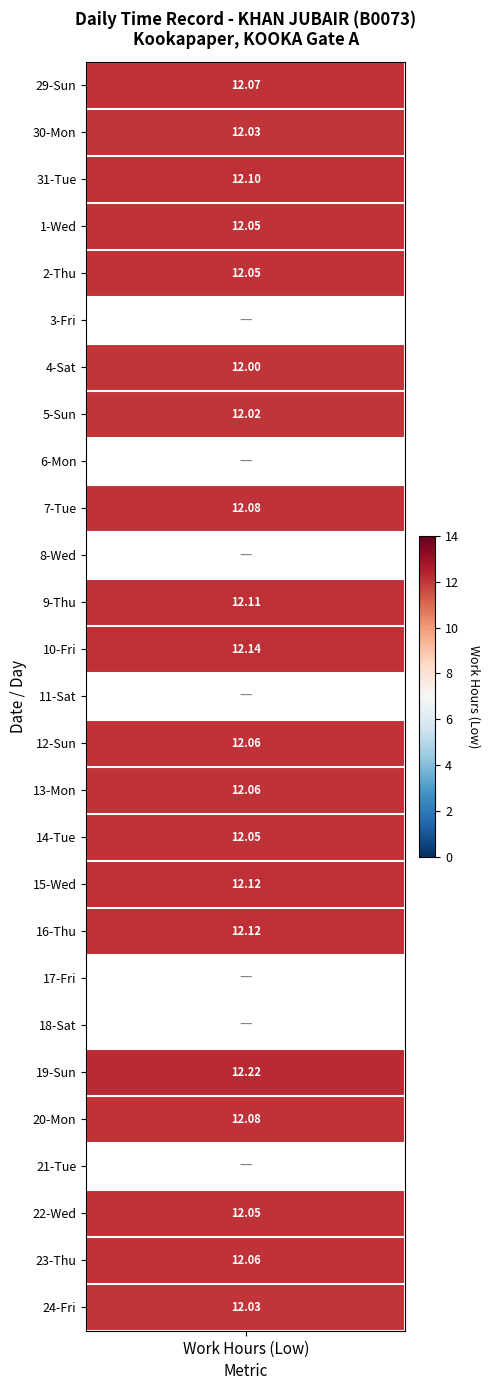

What value does the data have at 14?

12.1